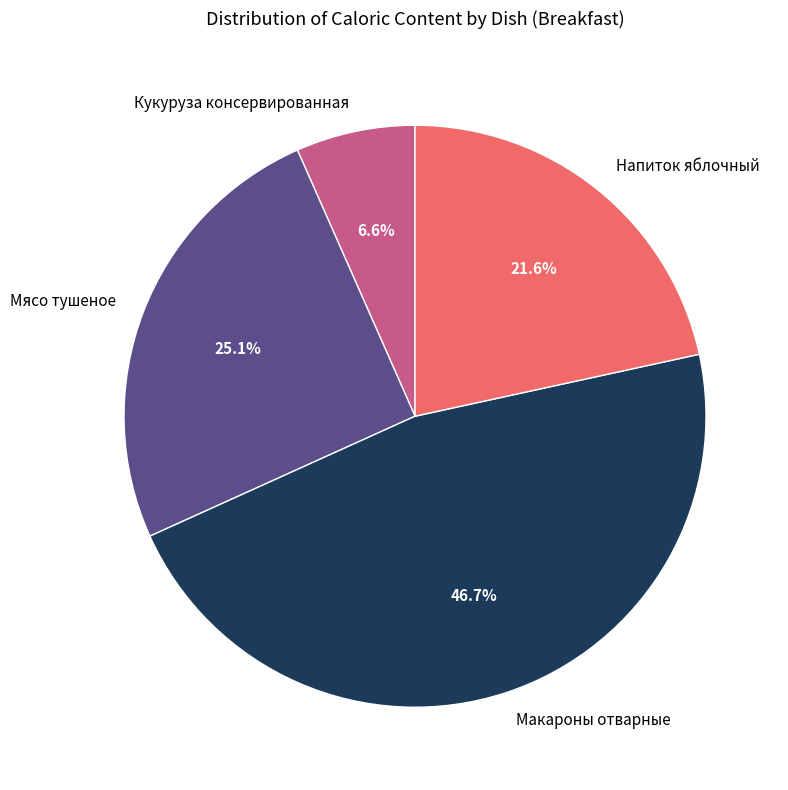

What is the ratio of the value at Макароны отварные to the value at Напиток яблочный?

2.2